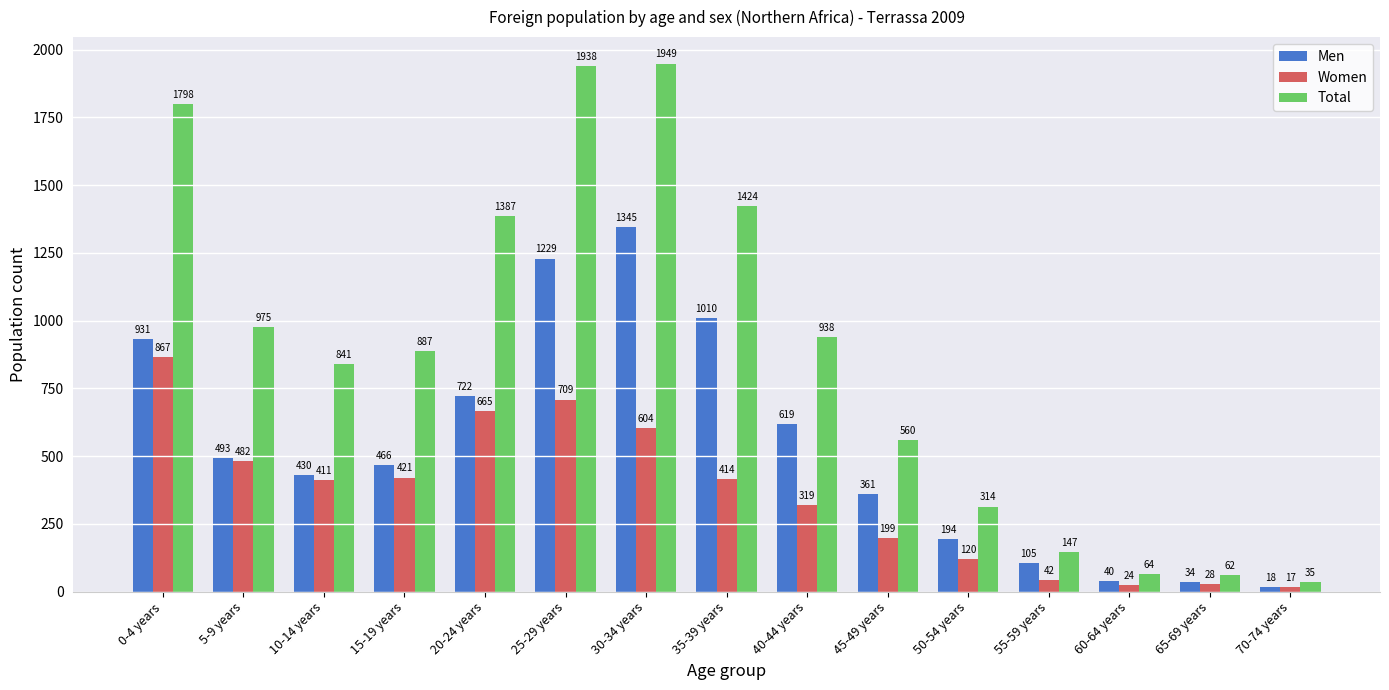

Which series changed the most between 0-4 years and 45-49 years?

Total